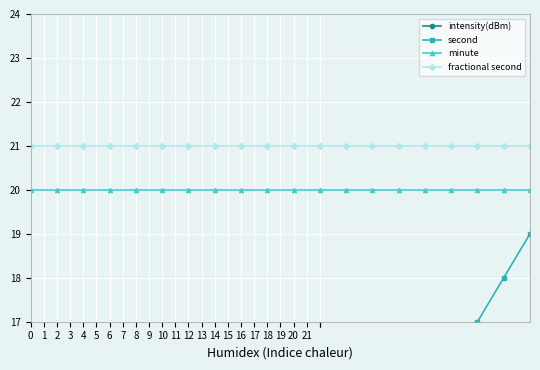

At how many categories does at least one series exceed 12?

20